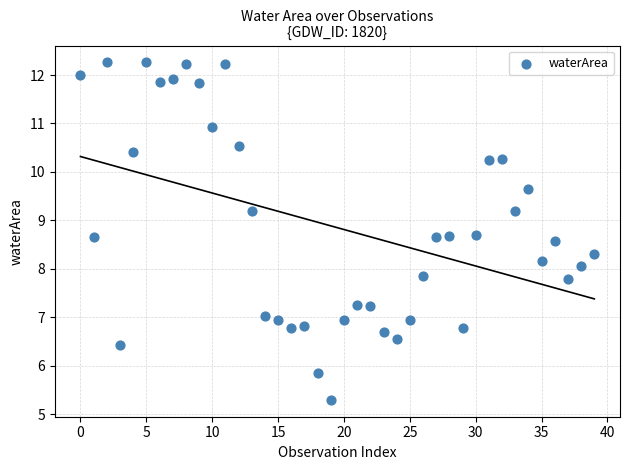

What is the range of Y values (max minus min)?

7.0